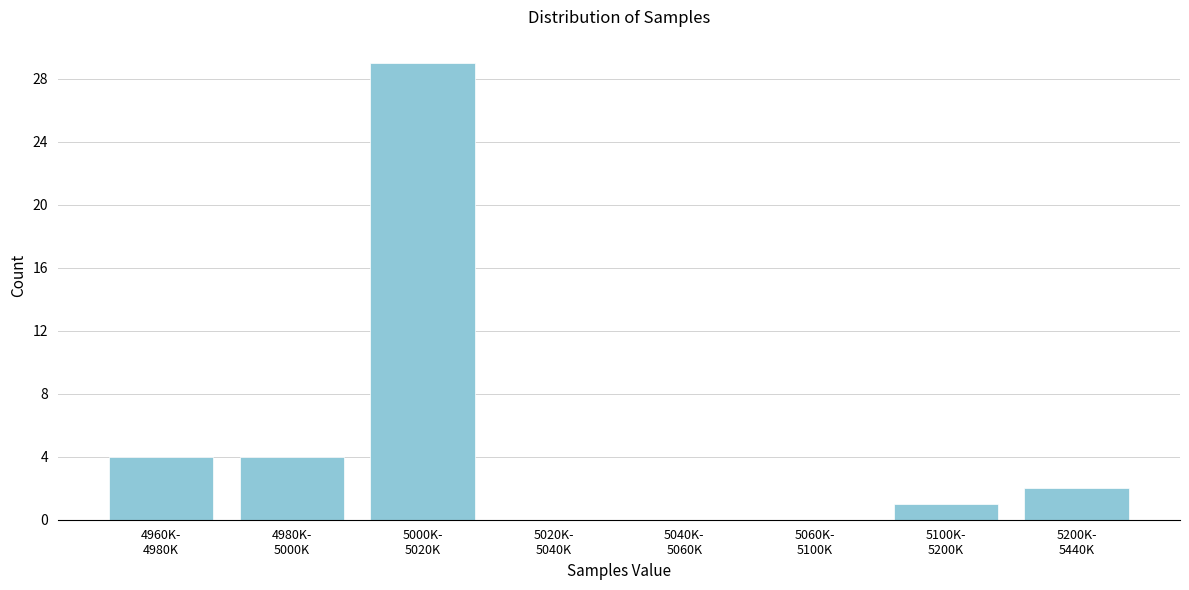

What is the maximum value shown in the chart?

29